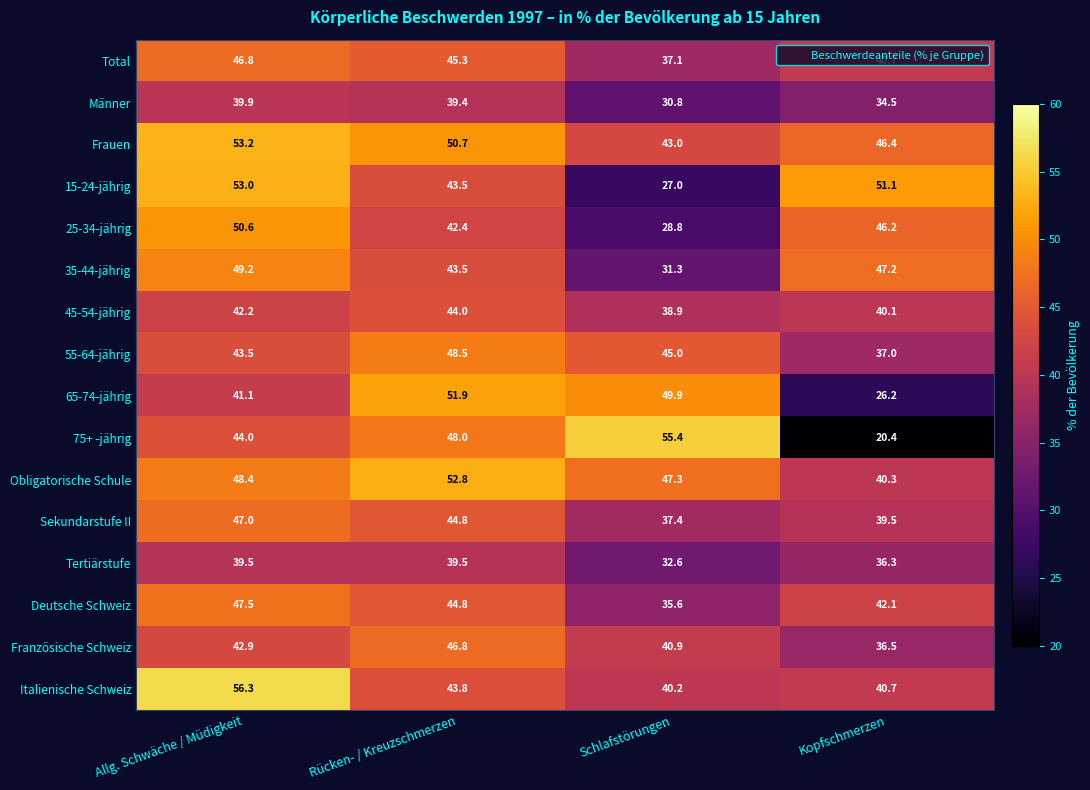

The value of 45-54-jährig at Rücken- / Kreuzschmerzen is 44.0. True or false?

True